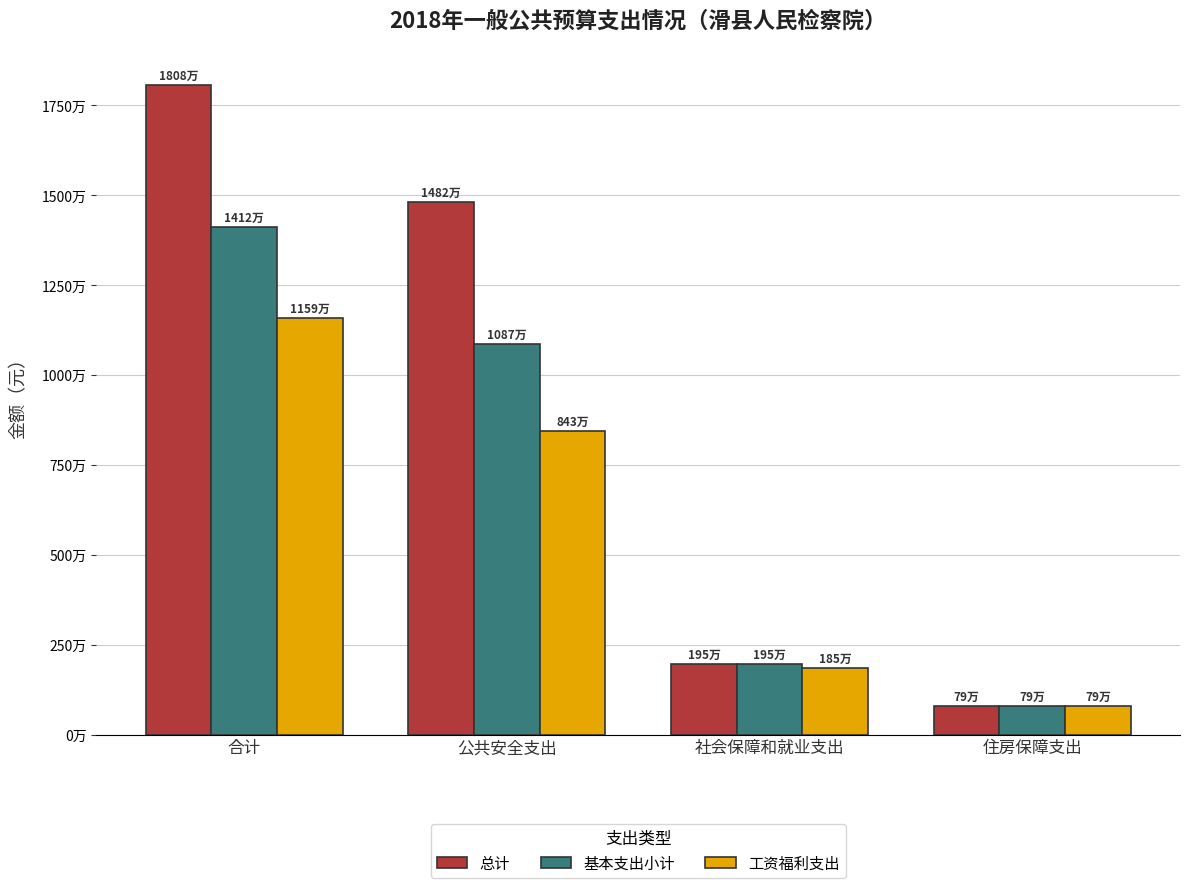

What is the total value across all series at 住房保障支出?

2377838.5